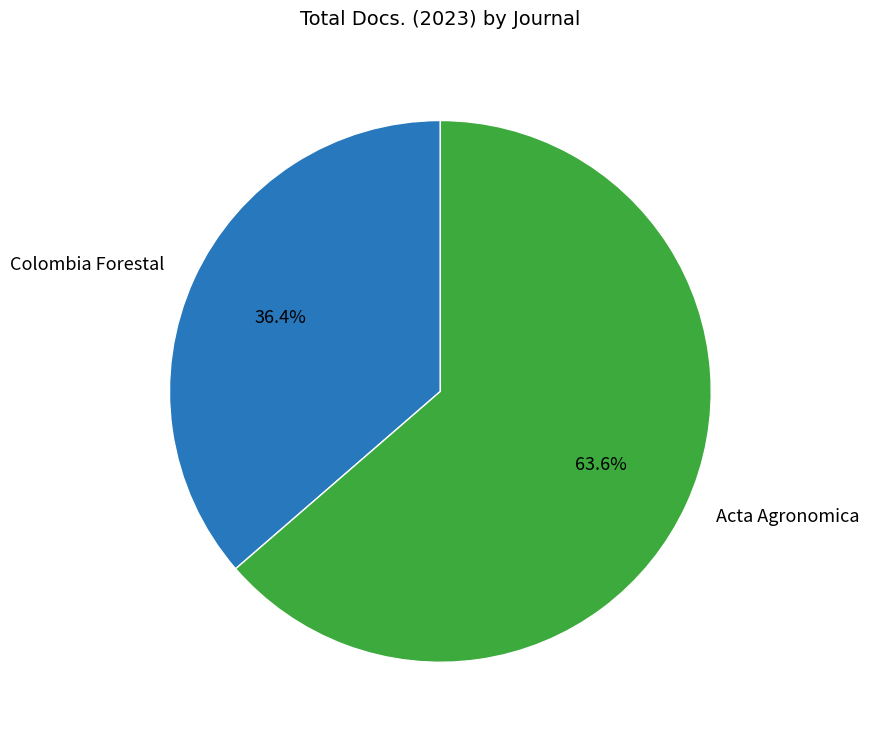

Which has a higher value, Acta Agronomica or Colombia Forestal?

Acta Agronomica